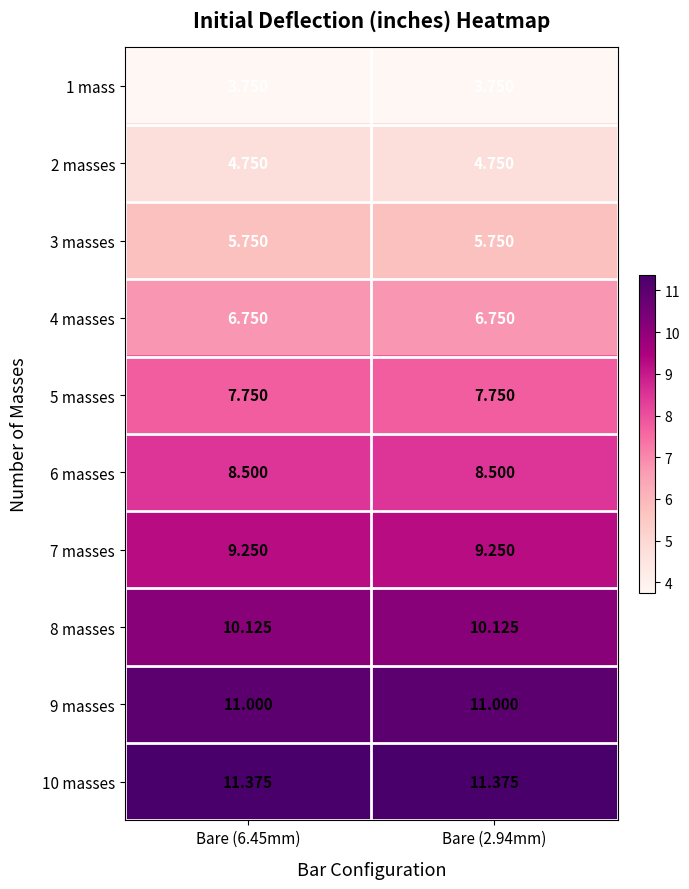

Is the value of 4 masses at Bare (6.45mm) greater than the value of 3 masses at Bare (6.45mm)?

Yes